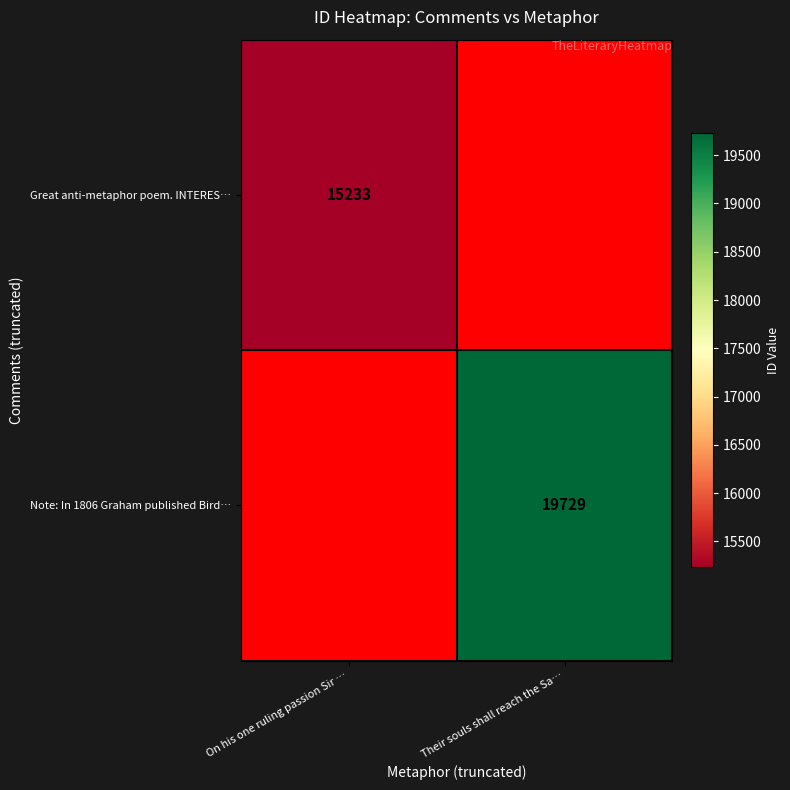

The Note: In 1806 Graham published Bird… series shows 11410 at Their souls shall reach the Sa…. True or false?

False